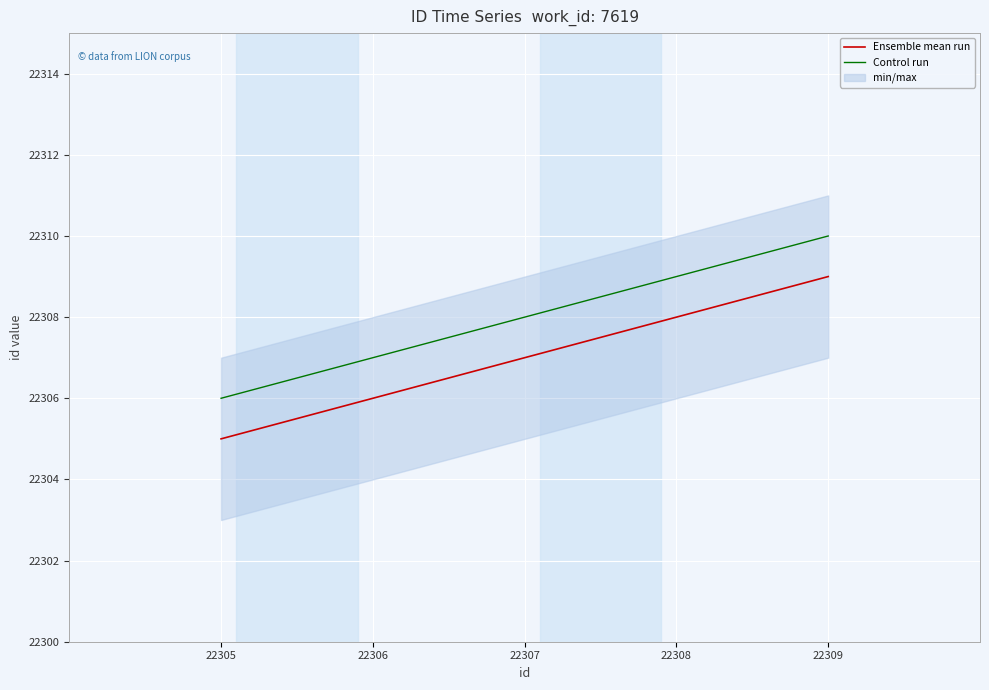

The value of Control run at 22308 is 22309. True or false?

True